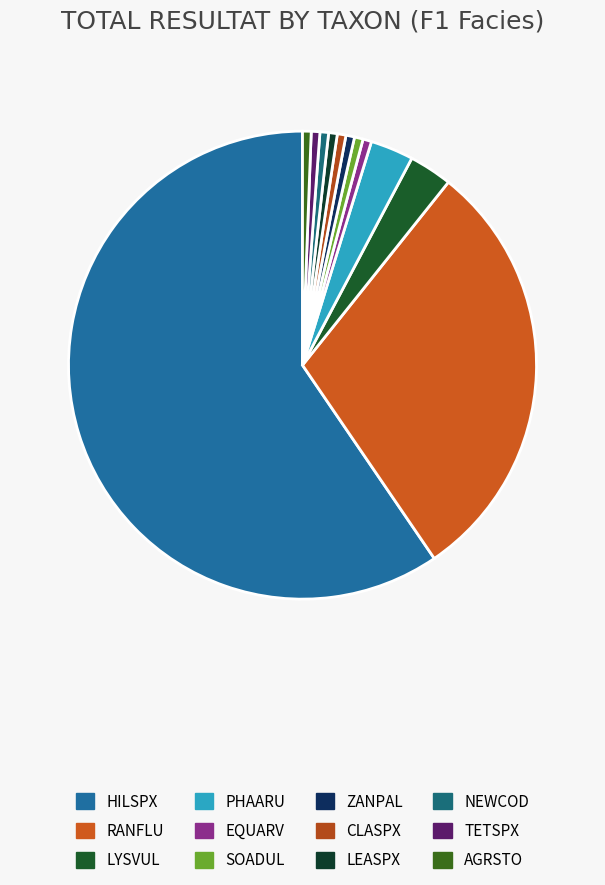

To the nearest percent, what is the combined percentage of LYSVUL and RANFLU?

33%